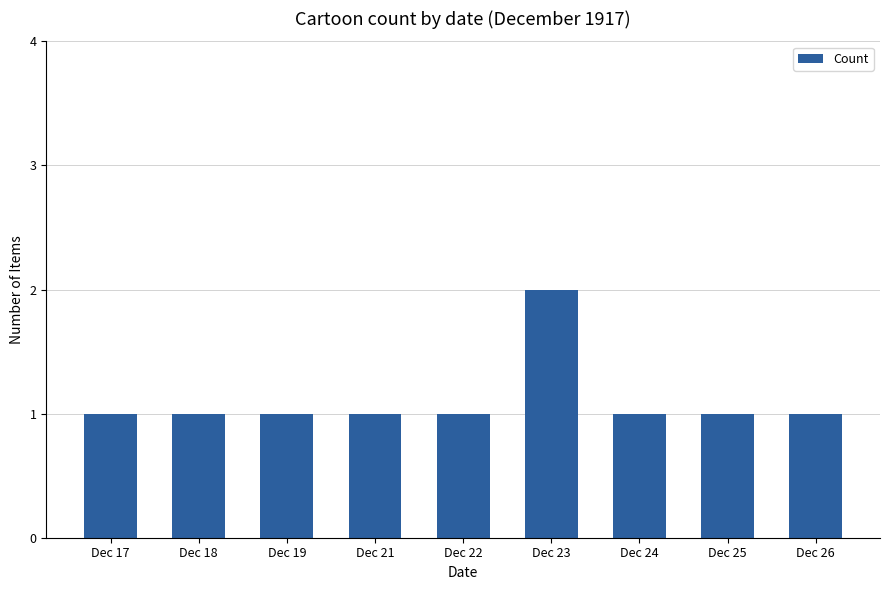

What is the ratio of the value at Dec 18 to the value at Dec 19?

1.0